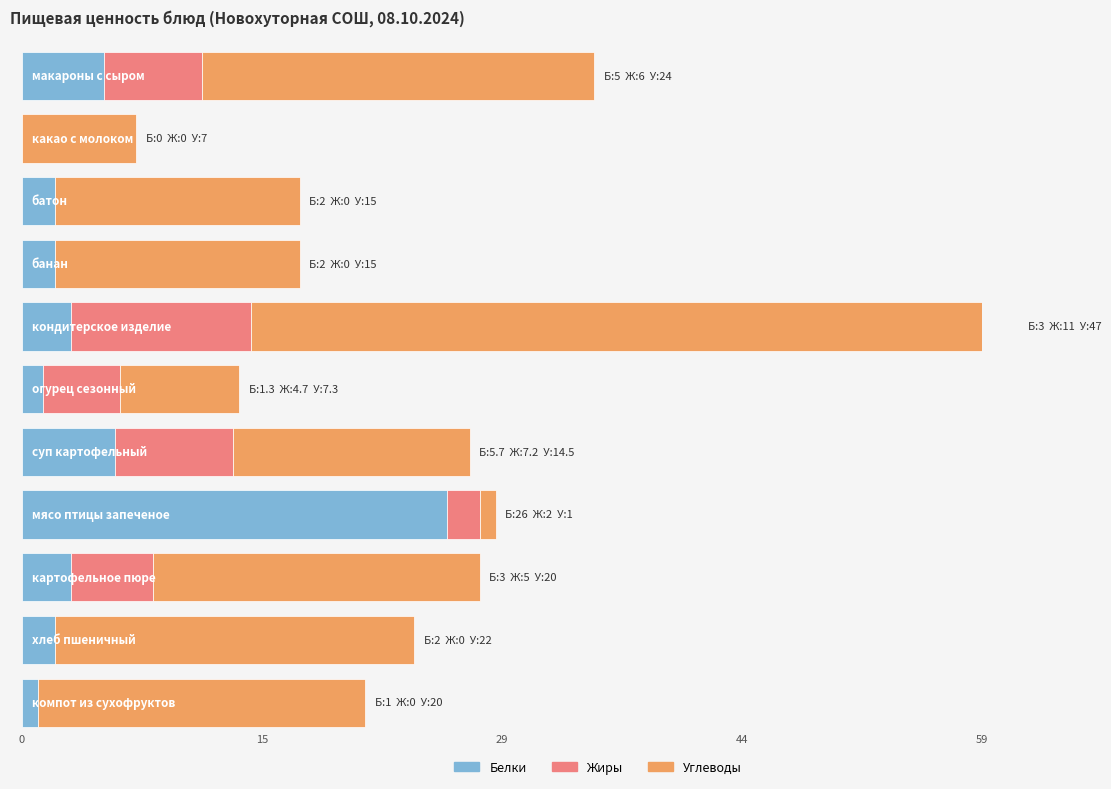

Is the value of Белки at батон greater than the value of Жиры at батон?

Yes